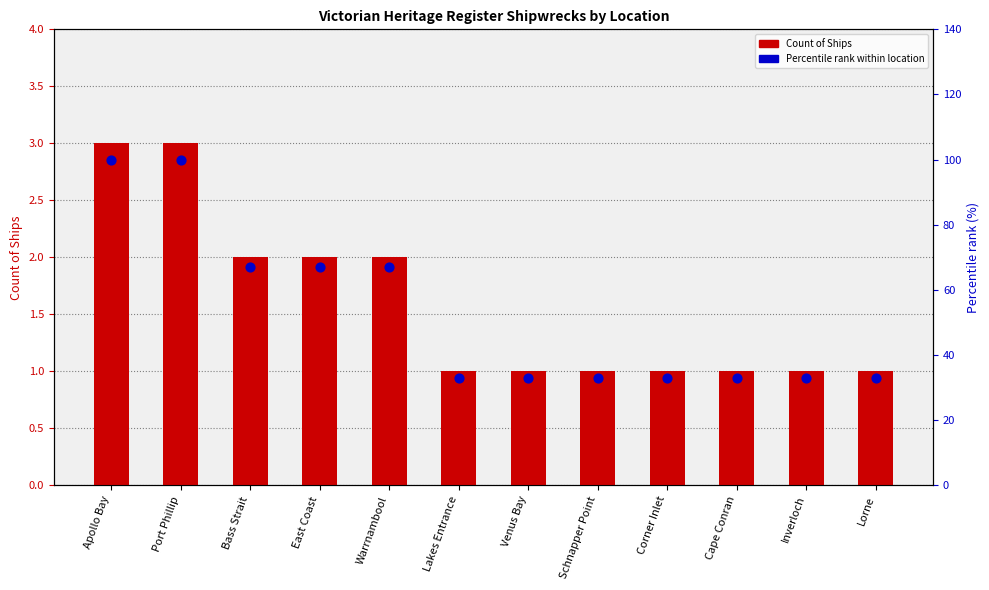

What are all the series names shown in the legend?

Count of Ships, Percentile rank within location